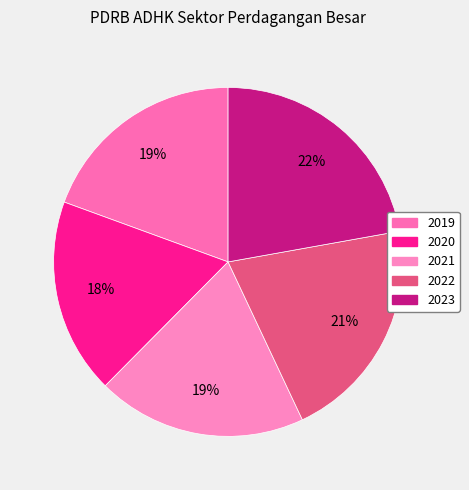

Which slice is the largest?

2023